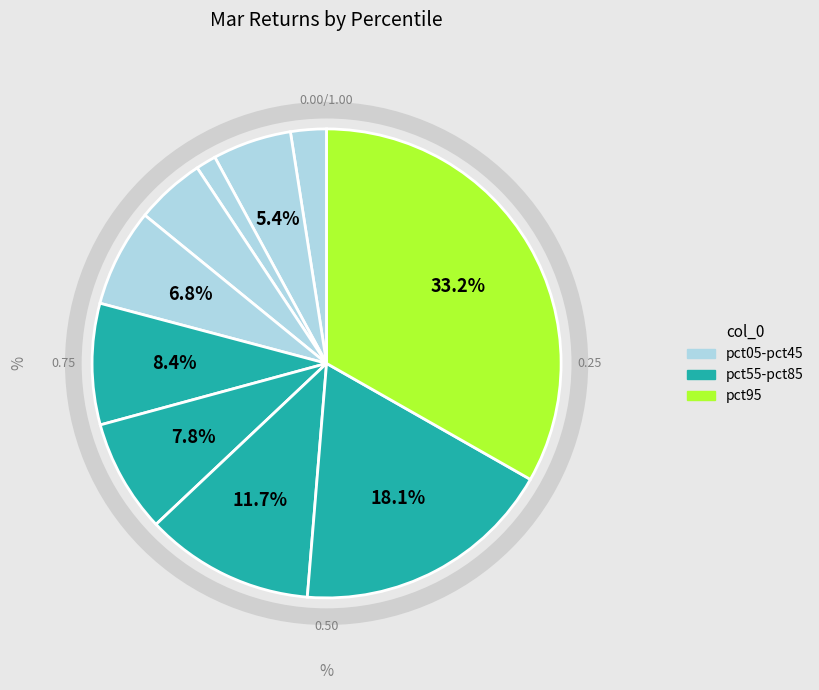

How many slices are in this pie chart?

10